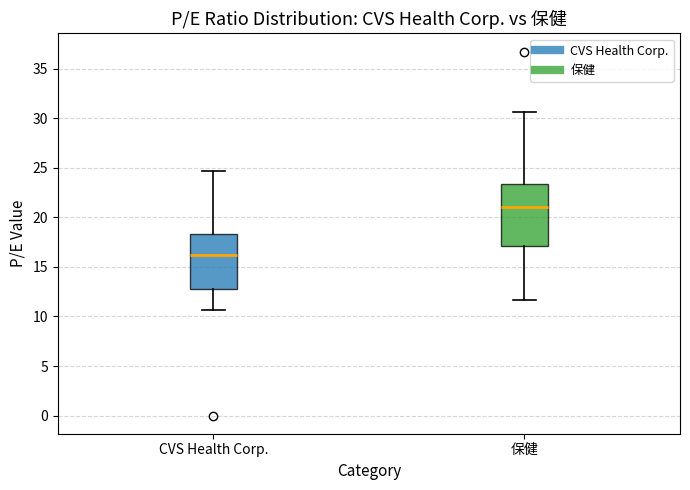

Reading left to right, read every box against the y-axis: the position of its median line, the range the box covers, and the ends of its whiskers. The values are not printed on the chart, so give them approximately, as read against the axis.

CVS Health Corp.: median 16.0, box 13.0 to 18.5, whiskers 10.5 to 24.5
保健: median 21.0, box 17.0 to 23.5, whiskers 11.5 to 30.5